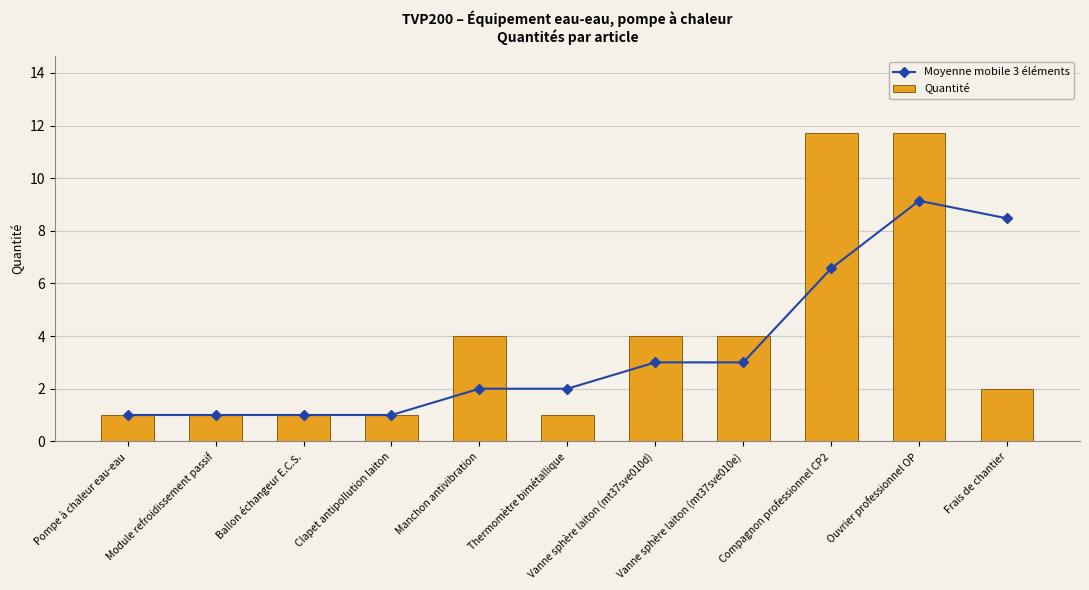

How many groups of bars are there?

11